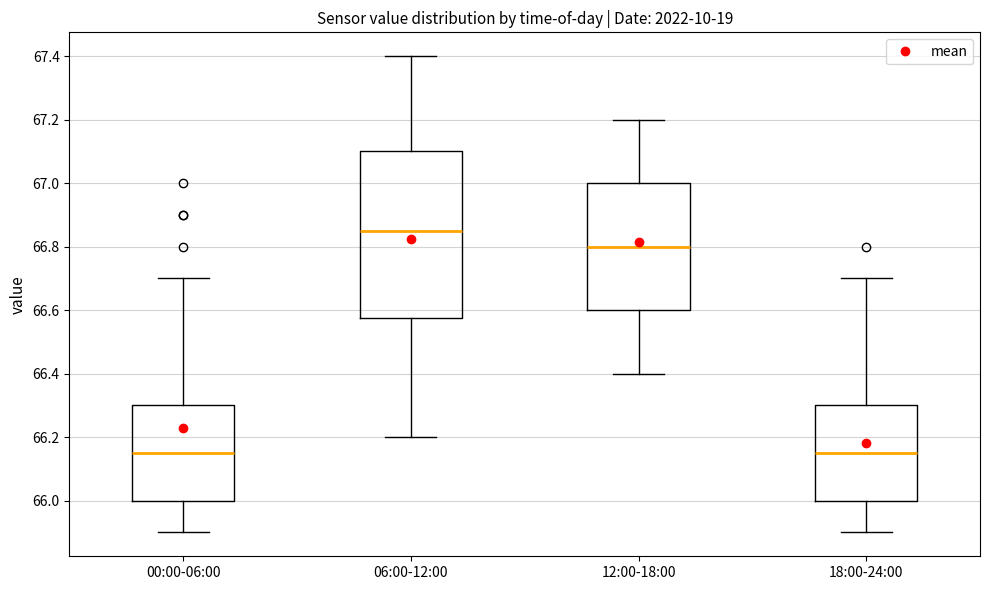

Reading left to right, read every box against the y-axis: the position of its median line, the range the box covers, and the ends of its whiskers. The values are not printed on the chart, so give them approximately, as read against the axis.

00:00-06:00: median 66.16, box 66.00 to 66.30, whiskers 65.90 to 66.70
06:00-12:00: median 66.86, box 66.58 to 67.10, whiskers 66.20 to 67.40
12:00-18:00: median 66.80, box 66.60 to 67.00, whiskers 66.40 to 67.20
18:00-24:00: median 66.16, box 66.00 to 66.30, whiskers 65.90 to 66.70